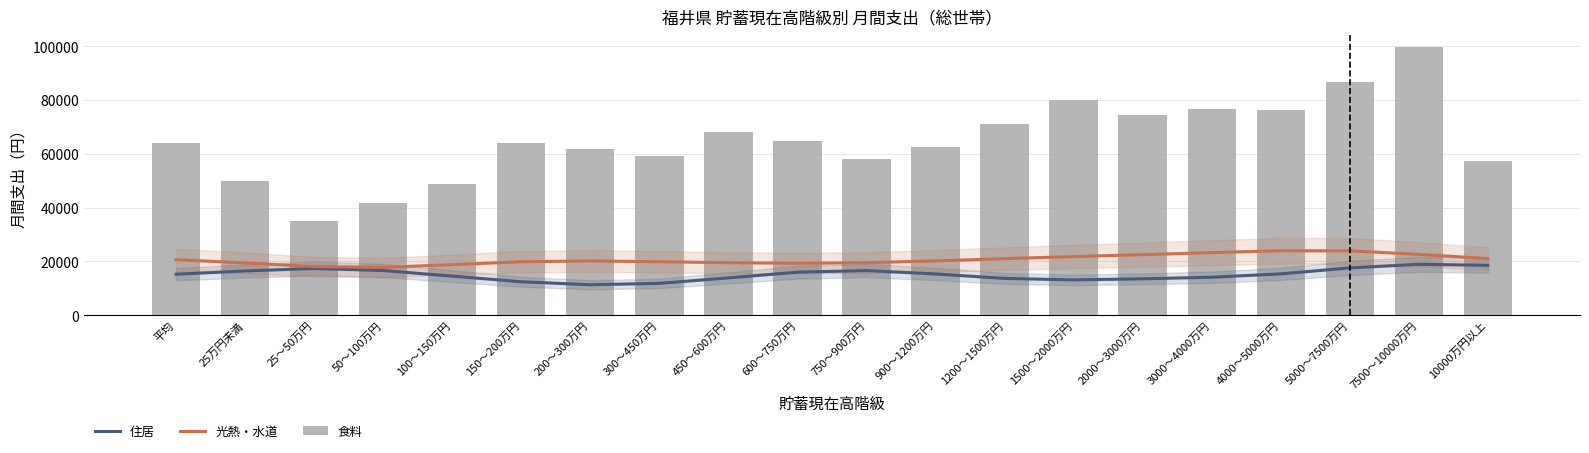

What is the label of the 17th bar from the left?

4000～5000万円